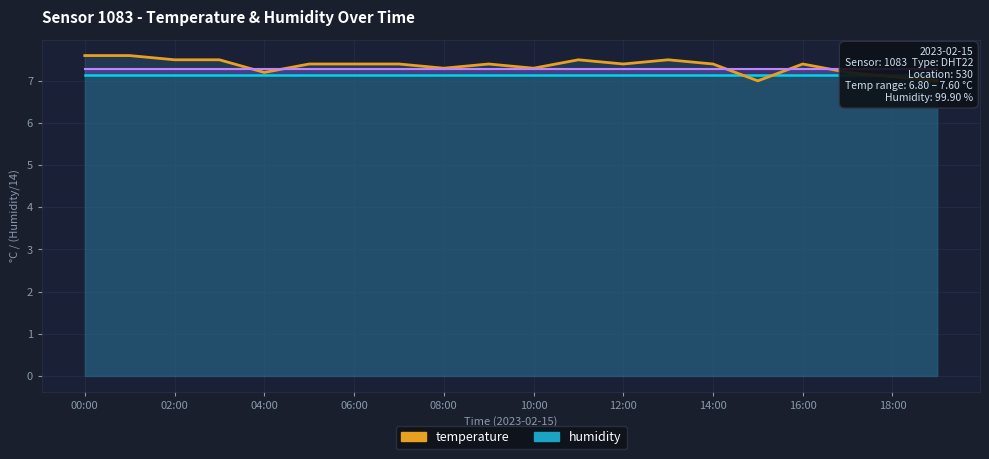

What is the ratio of the value at 11 to the value at 18:00?

1.0